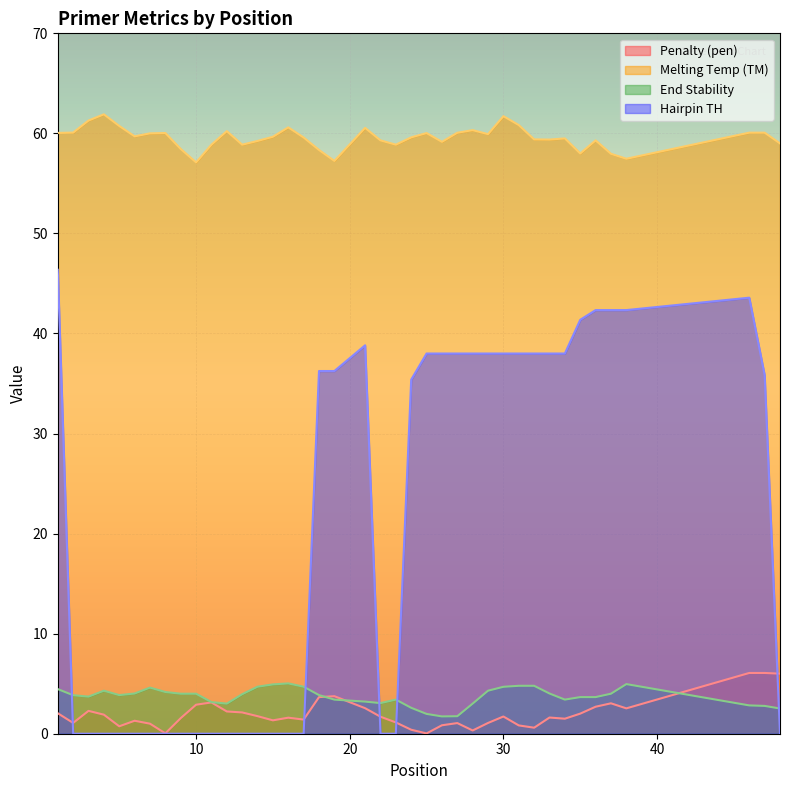

True or false: PRIMER_RIGHT_0_HAIRPIN_TH has more than 2 interior local peaks.

False